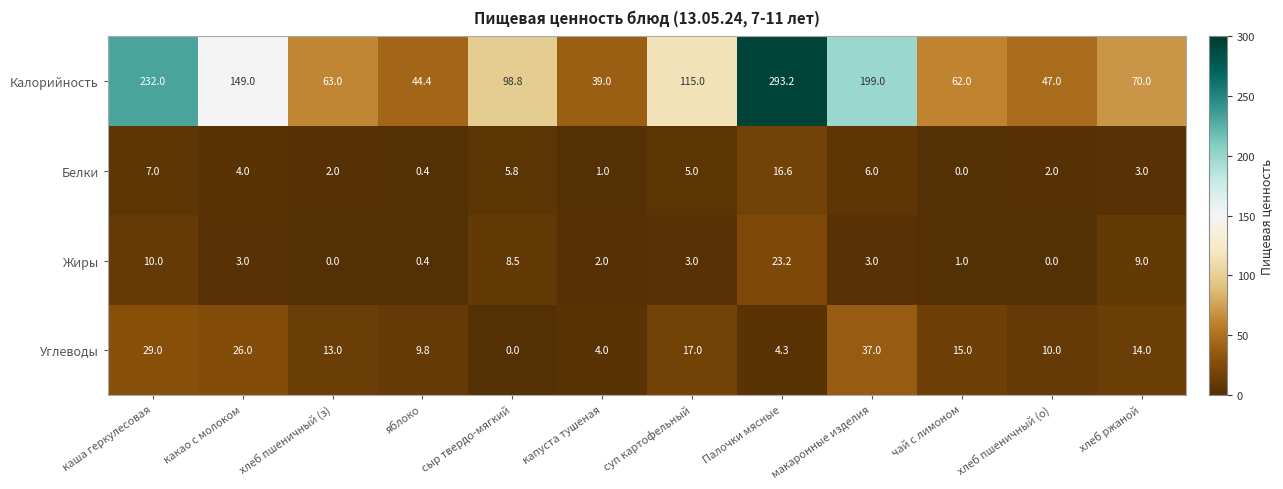

Rank the series by their maximum value, from lowest to highest.

Белки, Жиры, Углеводы, Калорийность